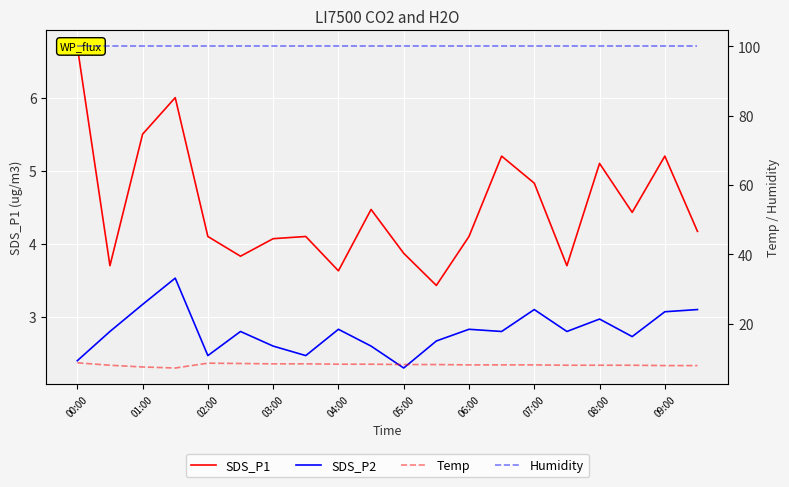

What is the lowest value of the SDS_P1 series?

3.4